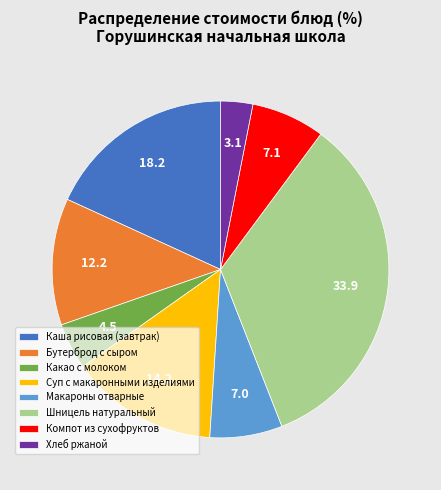

Which slice is the smallest?

Хлеб ржаной